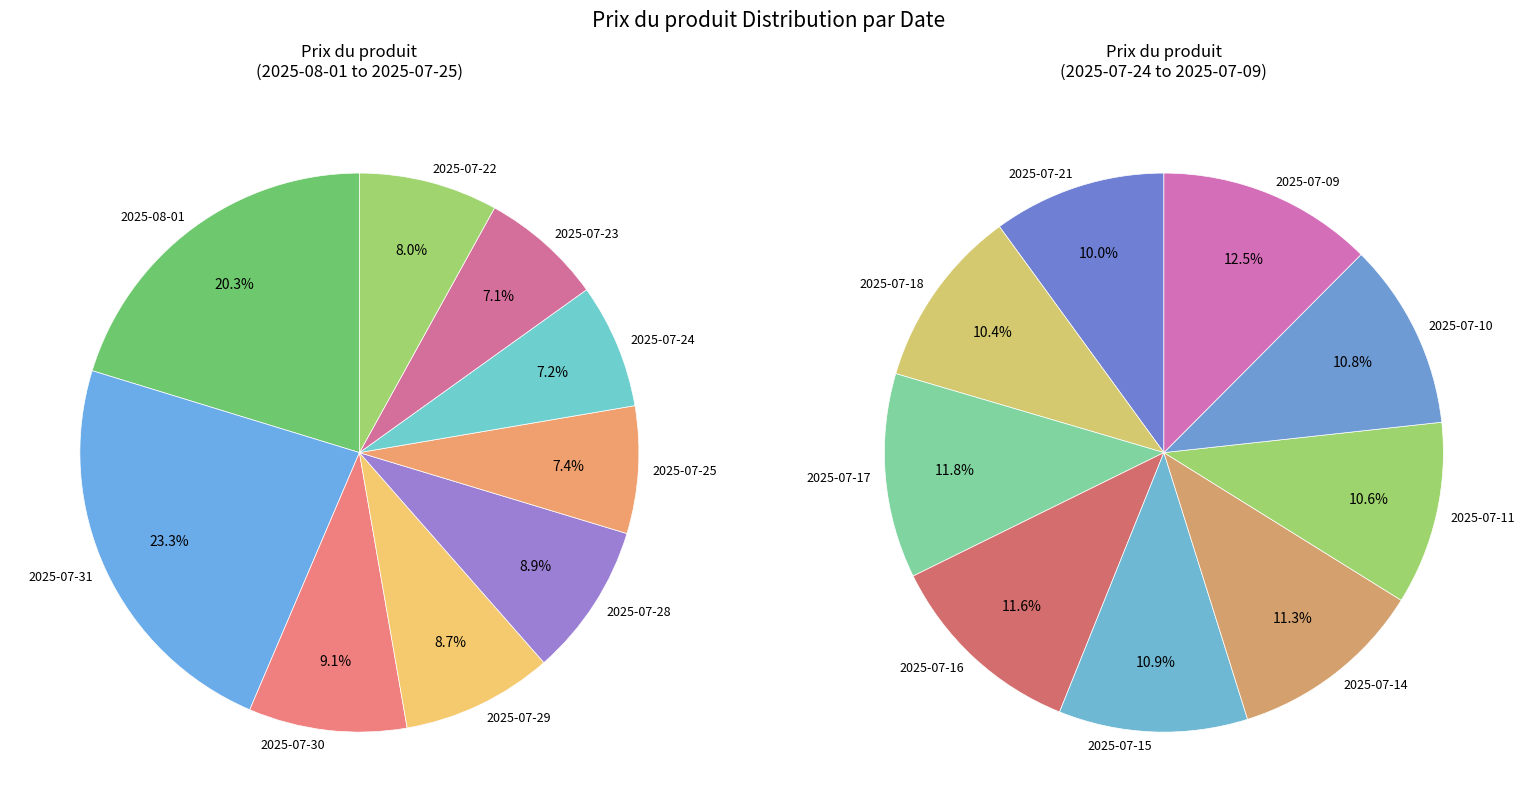

Is 2025-08-01 the majority of the pie?

No